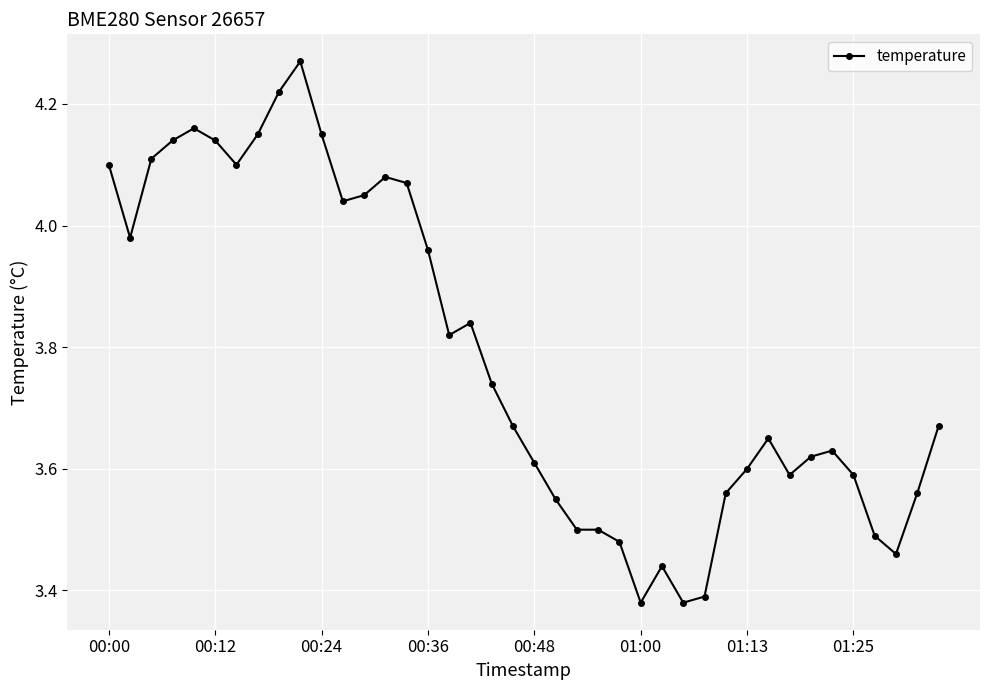

What is the difference between the maximum and minimum values?

0.9